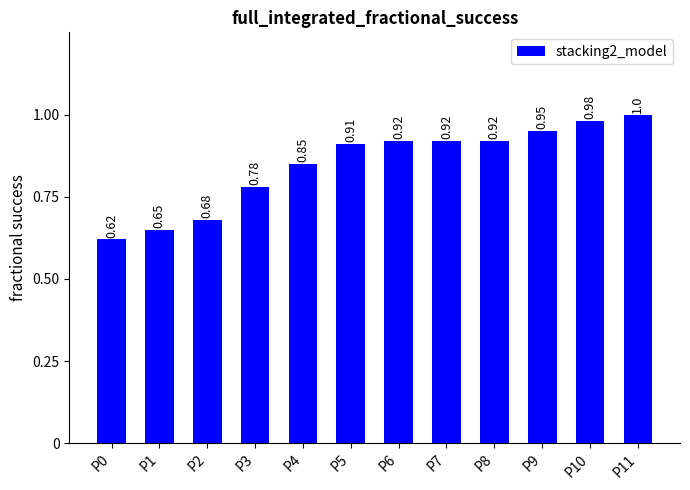

What is the difference between the maximum and minimum values?

0.4